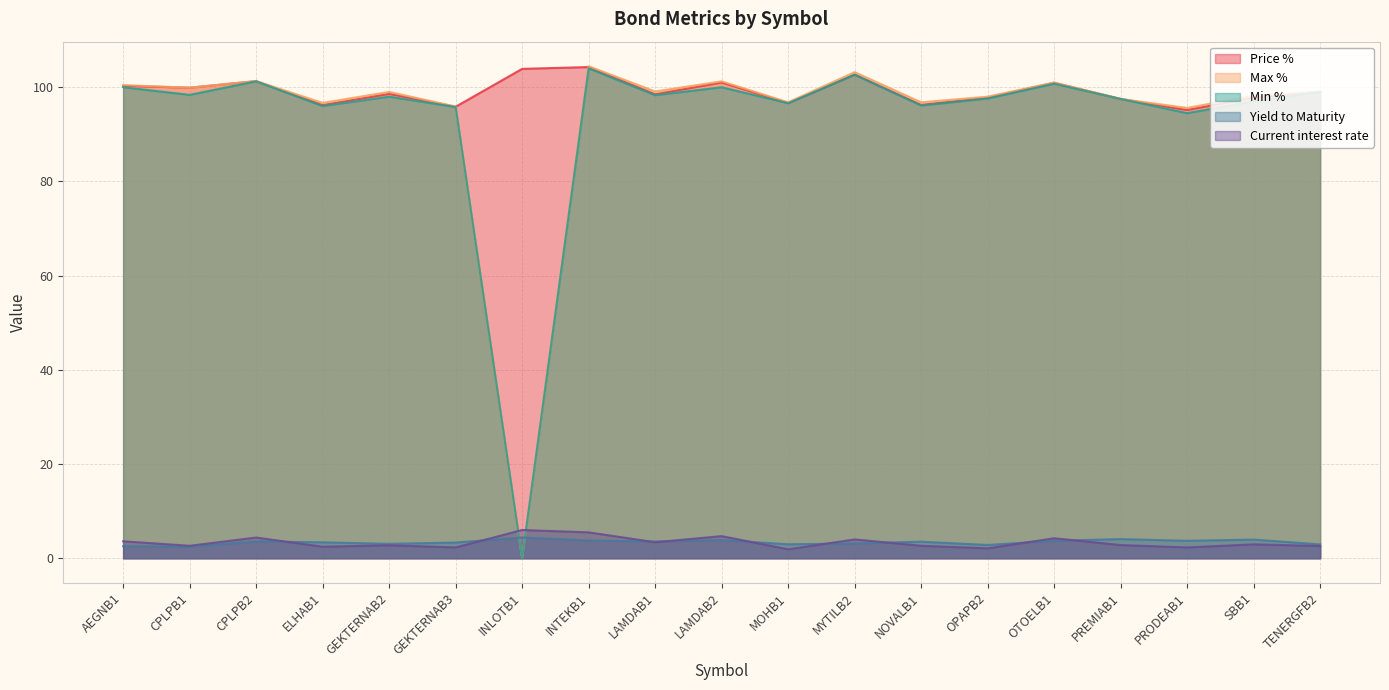

How many lines are shown in the chart?

5